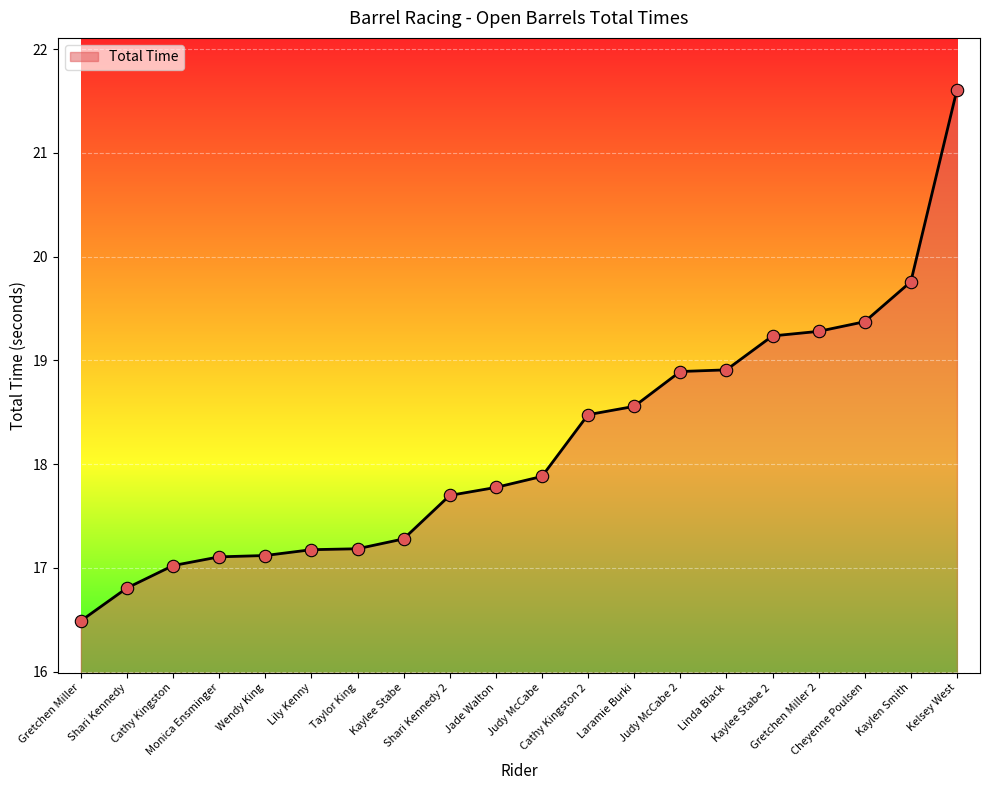

What is the change in value from Cheyenne Poulsen to Kaylen Smith?

+0.4